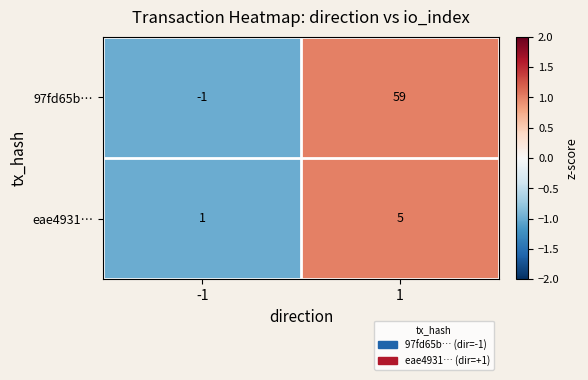

Count the number of data series in this chart.

2